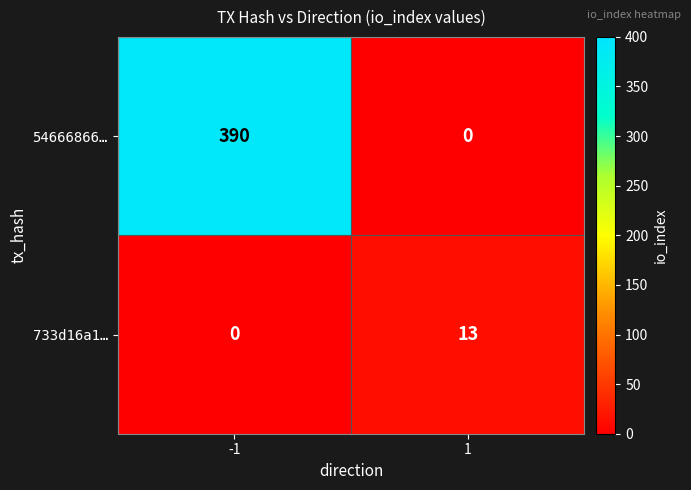

At 1, list the series in order from smallest to largest.

54666866…, 733d16a1…